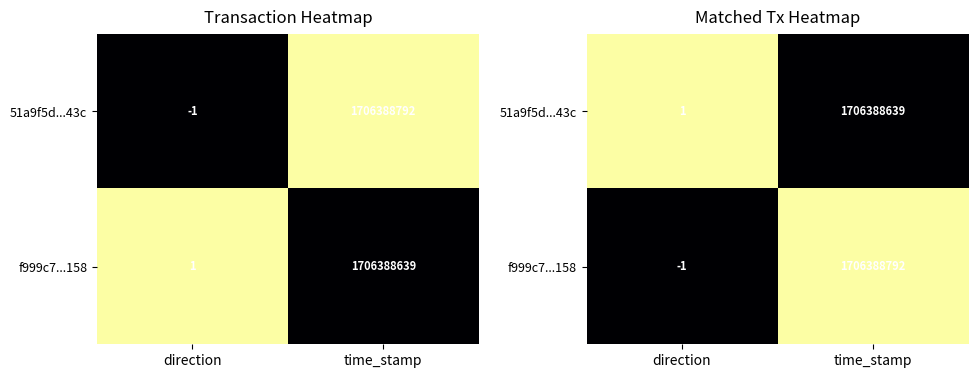

Is it true that f999c7...158 equals 0 at direction?

False